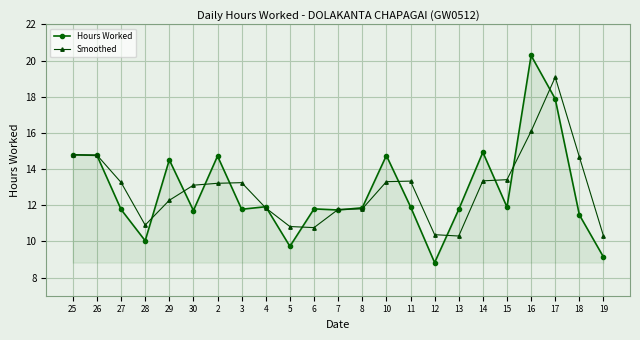

What is the greatest value displayed?

20.3